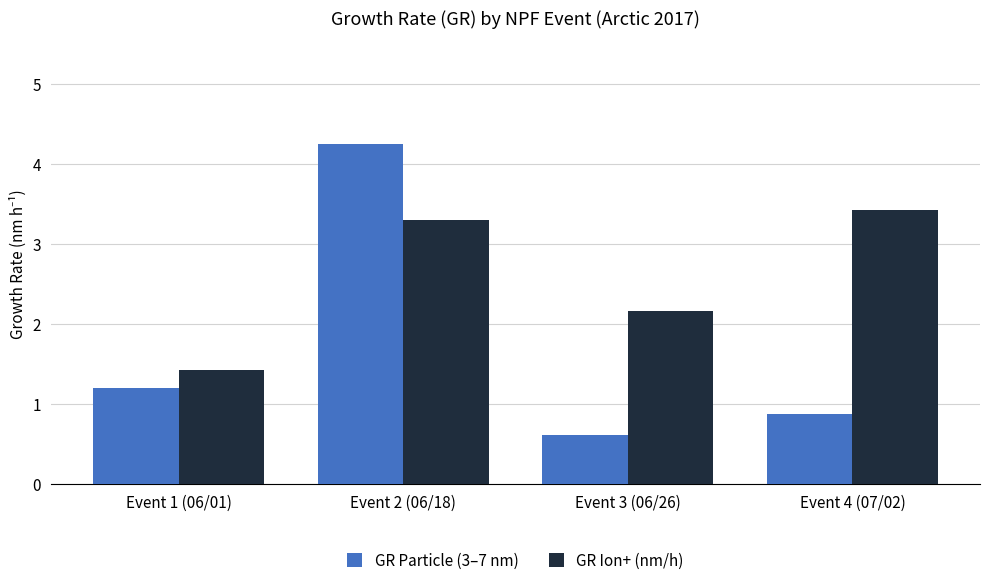

The value of GR Ion+ (nm/h) at Event 4 (07/02) is 4.5. True or false?

False